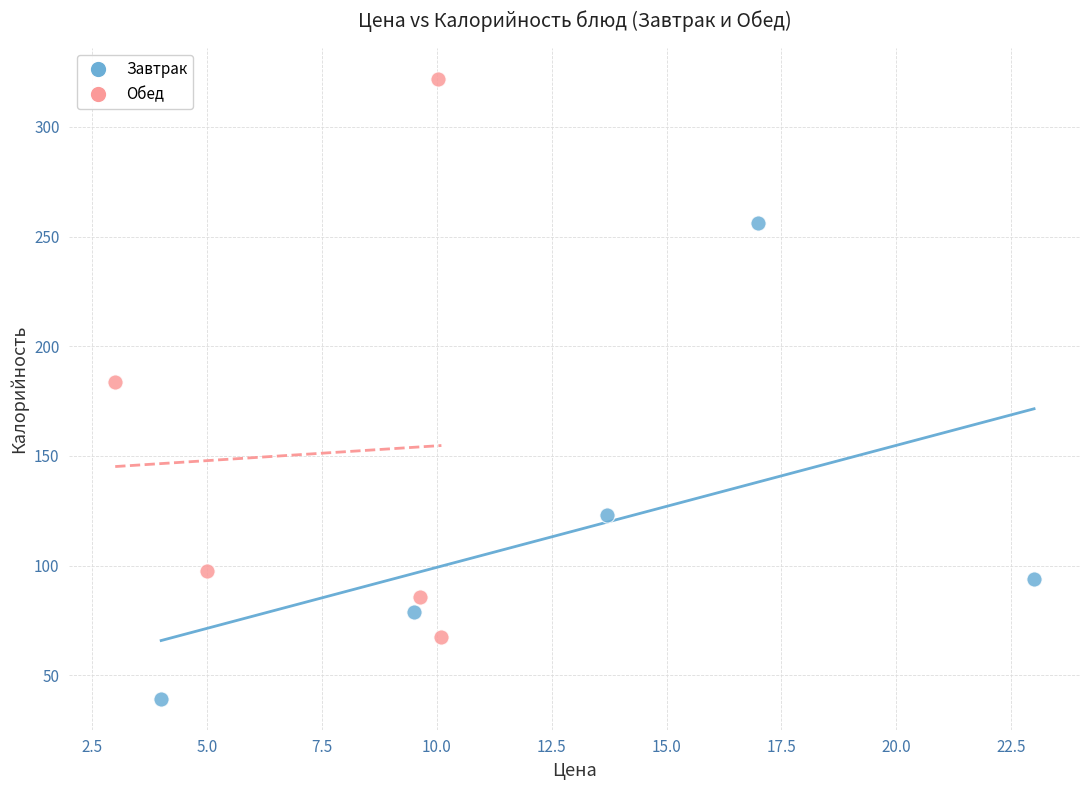

Which series has the largest Y range (max minus min)?

Обед